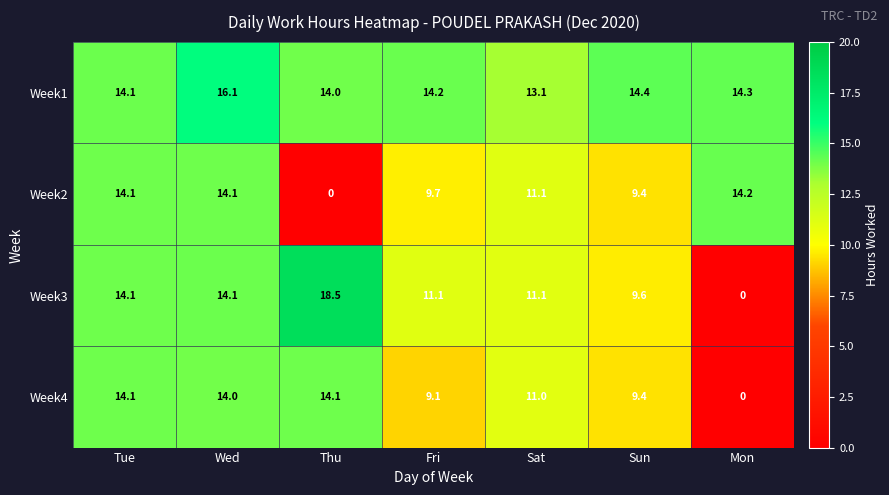

What is the sum of the Week3 values at Tue and Sun?

23.7